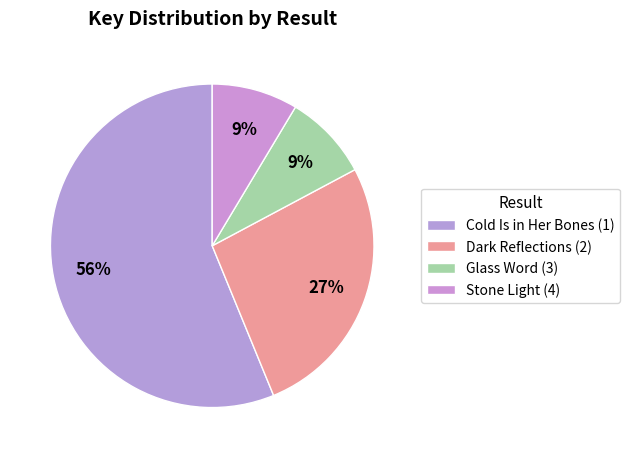

Is there any slice that represents more than half of the pie?

Yes